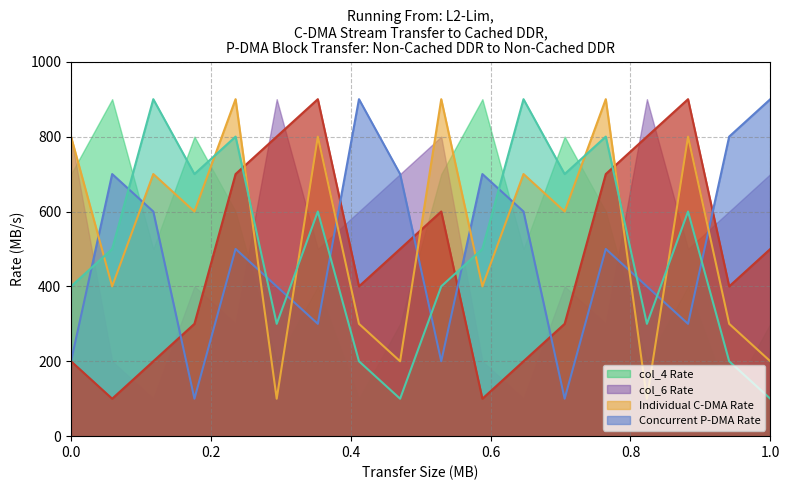

What is the maximum value shown in the chart?

900